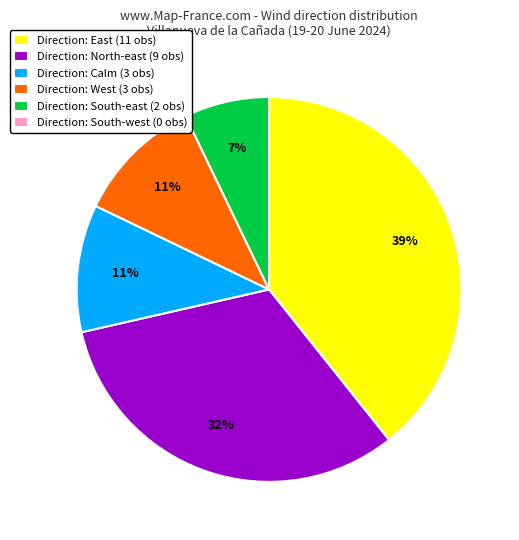

The Direction: South-east (2 obs) slice represents 7% of the pie. True or false?

True